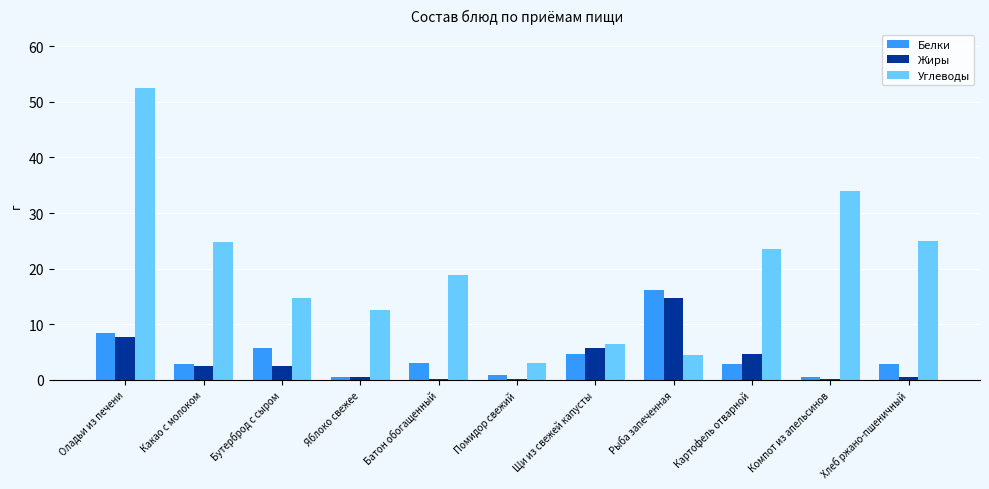

How many values in the Жиры series exceed 2?

6